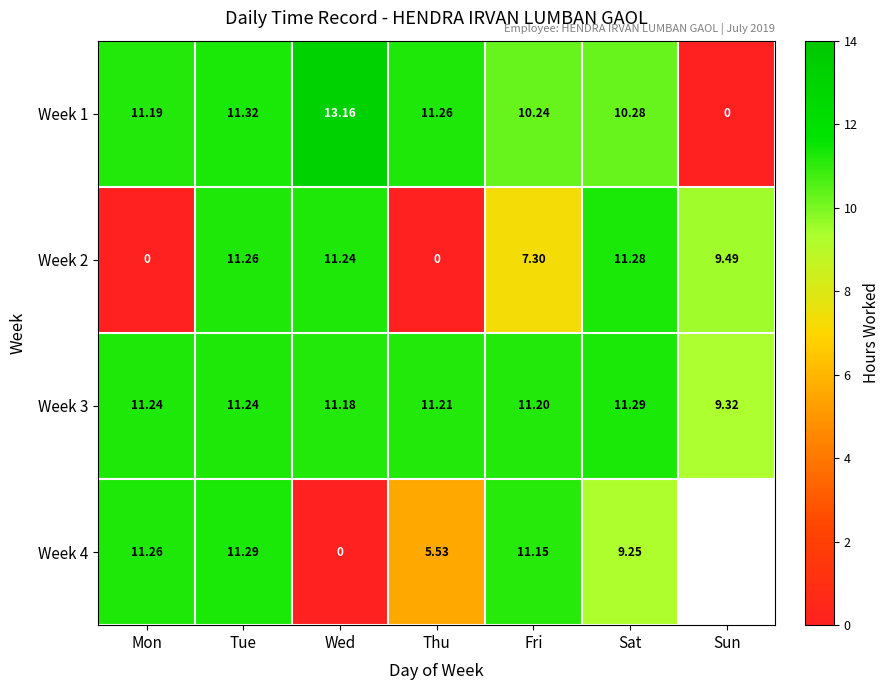

What is the difference between the maximum and minimum values in the Week 1 series?

13.2